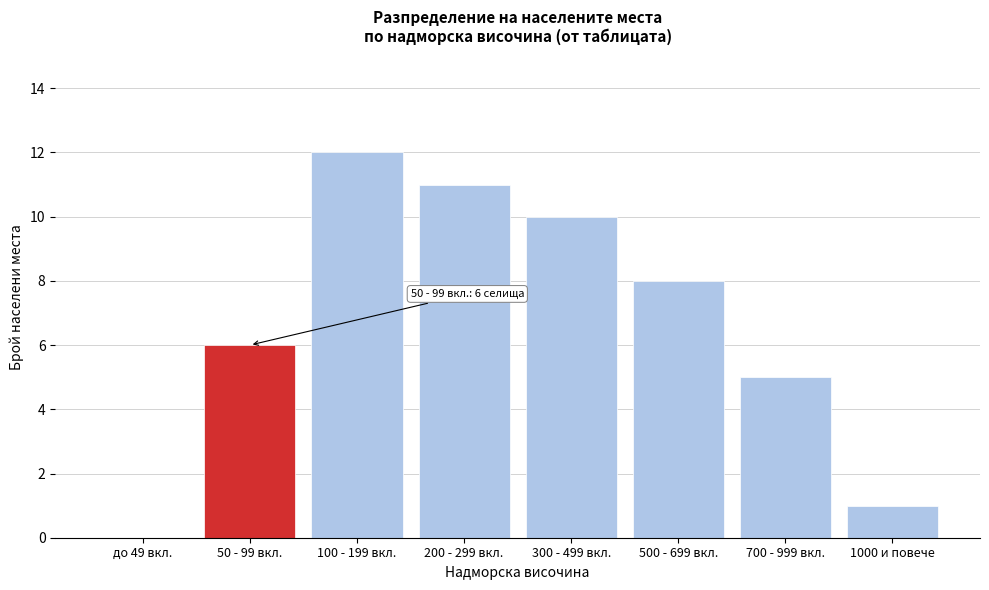

Reading left to right, transcribe all the data shown in this chart.

до 49 вкл.=0	50 - 99 вкл.=6	100 - 199 вкл.=12	200 - 299 вкл.=11	300 - 499 вкл.=10	500 - 699 вкл.=8	700 - 999 вкл.=5	1000 и повече=1